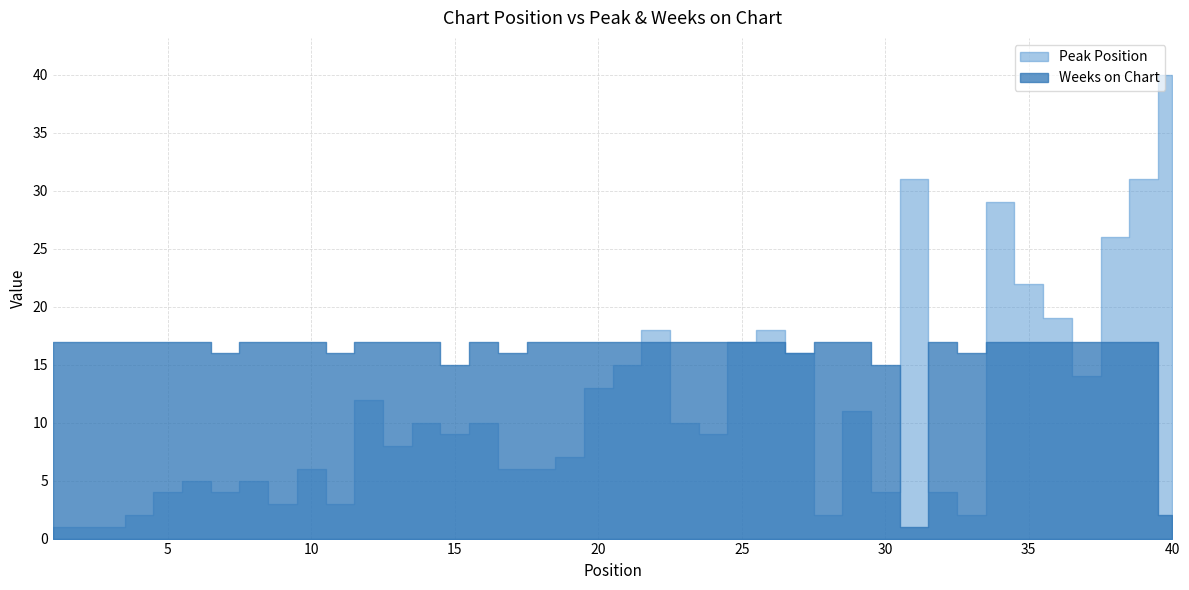

How many lines are shown in the chart?

2